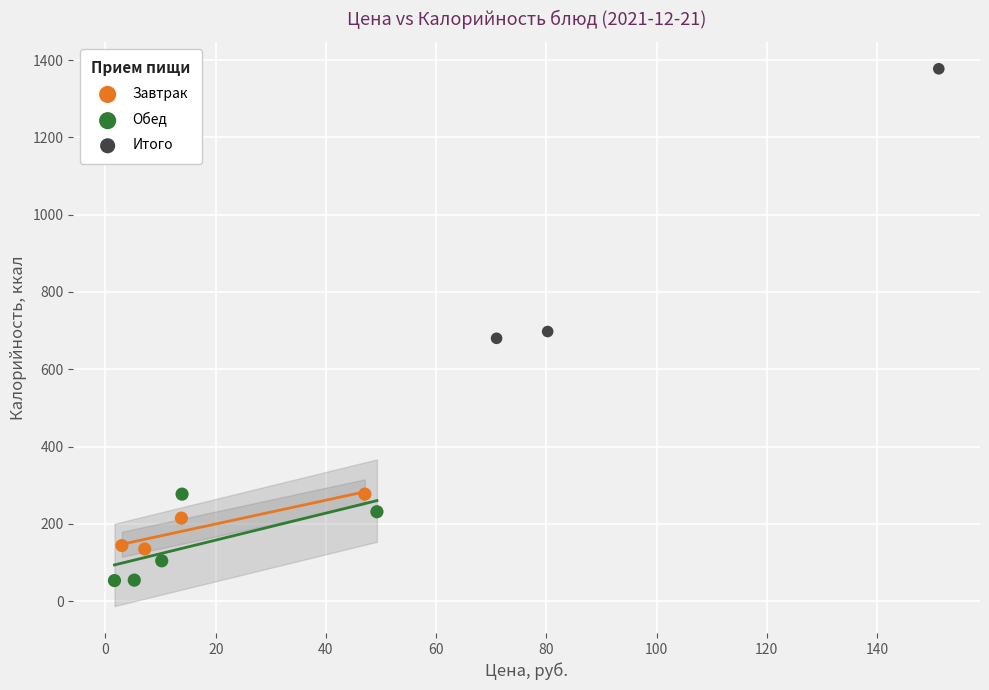

Which series reaches the maximum Y coordinate?

Итого